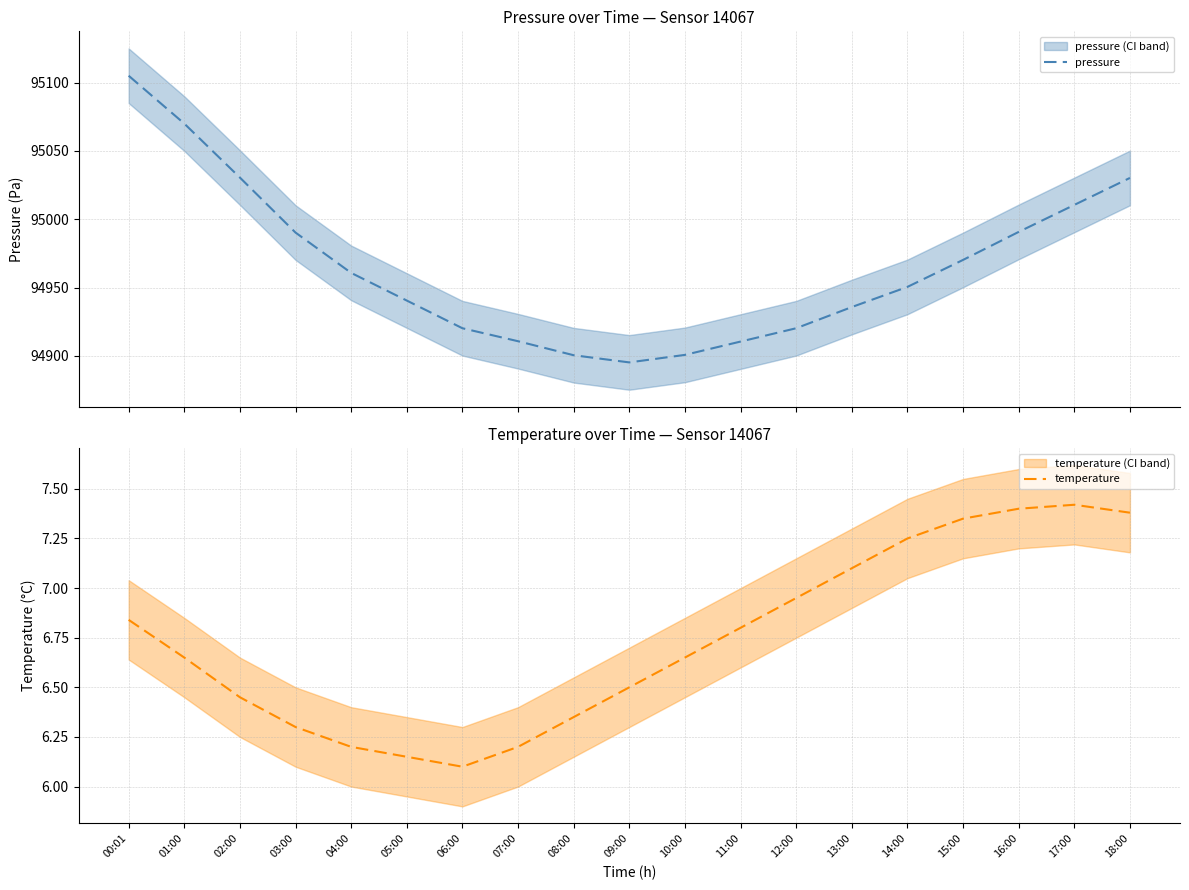

At how many categories does at least one series exceed 51051?

19